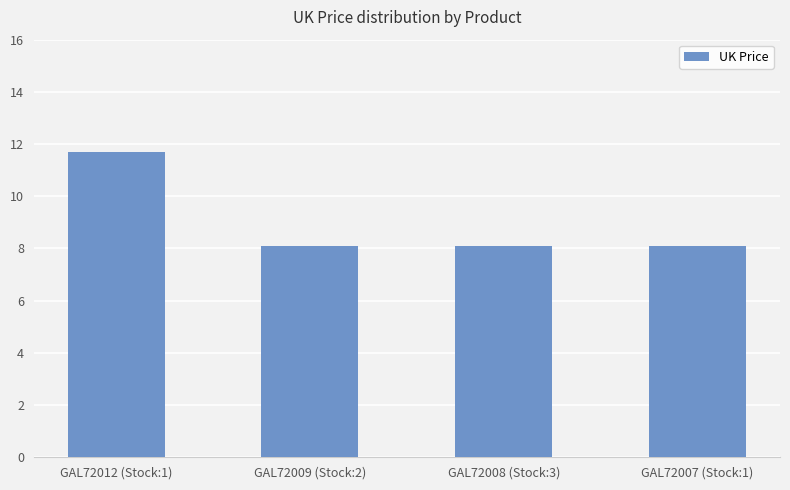

The value at GAL72009 (Stock:2) is 12.0. True or false?

False